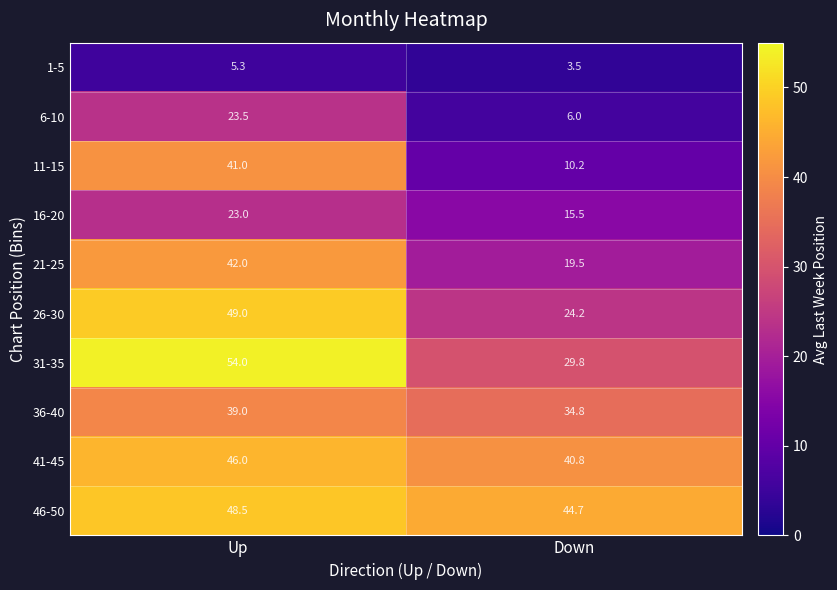

What is the greatest value displayed?

54.0